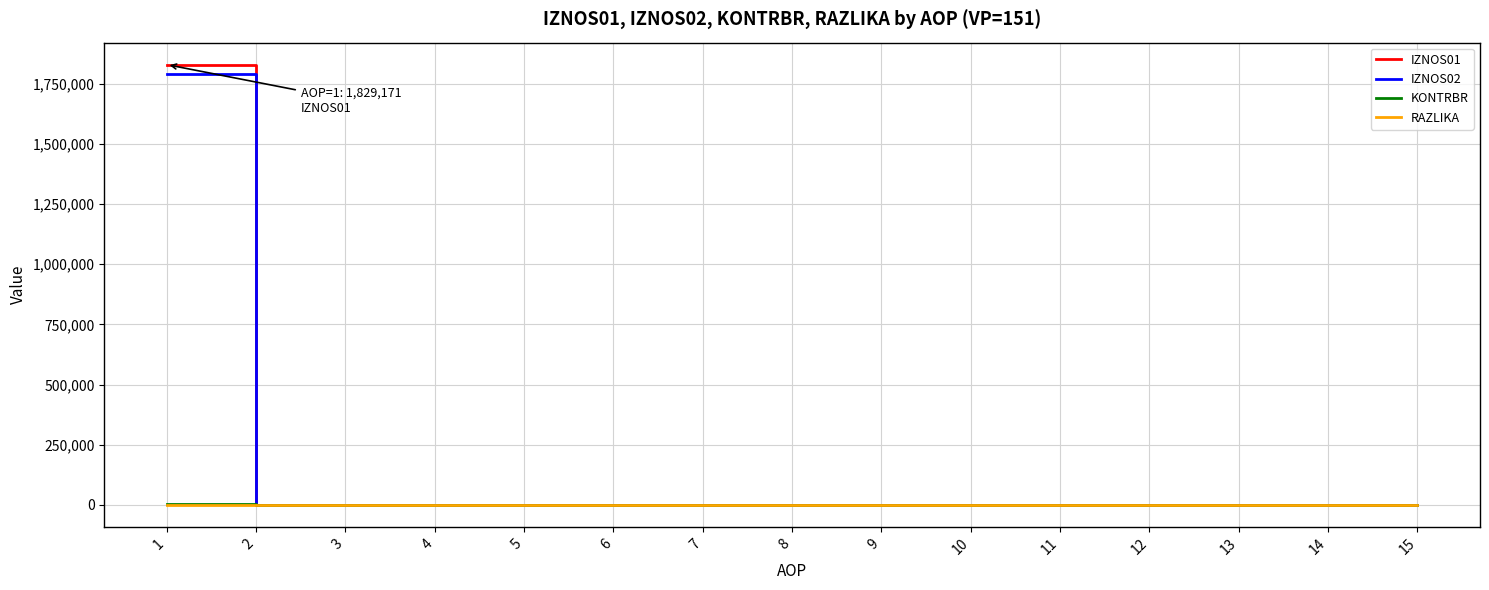

What is the maximum value shown in the chart?

1829171.0